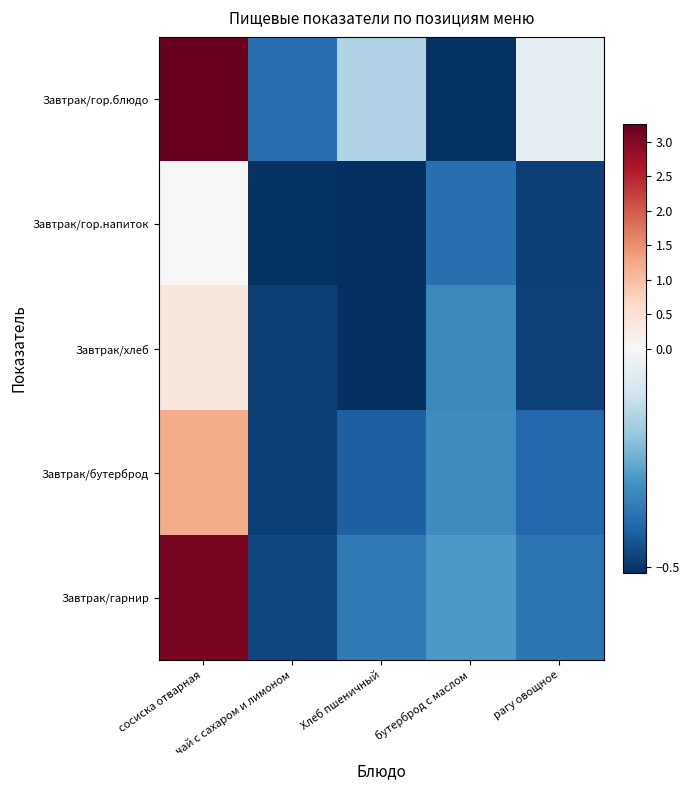

Which has a higher value, рагу овощное or сосиска отварная?

сосиска отварная